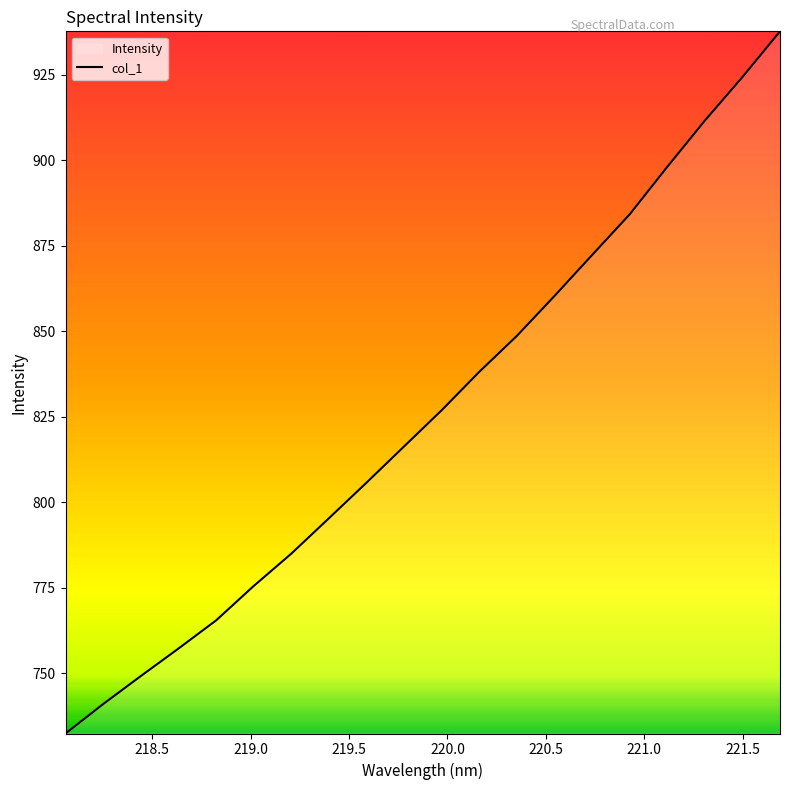

What is the difference between the maximum and minimum values?

205.3